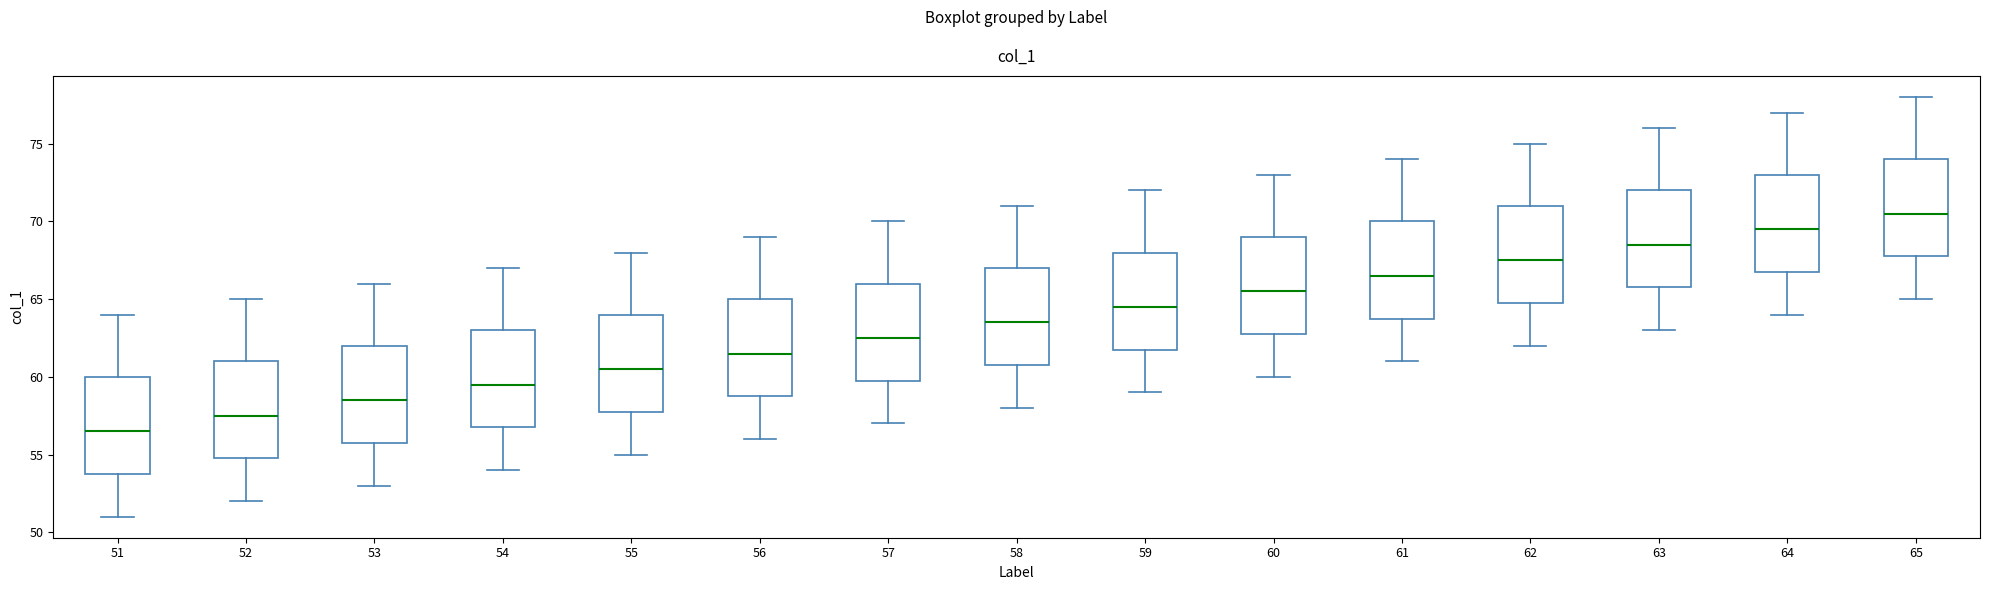

Reading left to right, read every box against the y-axis: the position of its median line, the range the box covers, and the ends of its whiskers. The values are not printed on the chart, so give them approximately, as read against the axis.

51: median 56.5, box 54.0 to 60.0, whiskers 51.0 to 64.0
52: median 57.5, box 55.0 to 61.0, whiskers 52.0 to 65.0
53: median 58.5, box 56.0 to 62.0, whiskers 53.0 to 66.0
54: median 59.5, box 57.0 to 63.0, whiskers 54.0 to 67.0
55: median 60.5, box 58.0 to 64.0, whiskers 55.0 to 68.0
56: median 61.5, box 59.0 to 65.0, whiskers 56.0 to 69.0
57: median 62.5, box 60.0 to 66.0, whiskers 57.0 to 70.0
58: median 63.5, box 61.0 to 67.0, whiskers 58.0 to 71.0
59: median 64.5, box 62.0 to 68.0, whiskers 59.0 to 72.0
60: median 65.5, box 63.0 to 69.0, whiskers 60.0 to 73.0
61: median 66.5, box 64.0 to 70.0, whiskers 61.0 to 74.0
62: median 67.5, box 65.0 to 71.0, whiskers 62.0 to 75.0
63: median 68.5, box 66.0 to 72.0, whiskers 63.0 to 76.0
64: median 69.5, box 67.0 to 73.0, whiskers 64.0 to 77.0
65: median 70.5, box 68.0 to 74.0, whiskers 65.0 to 78.0